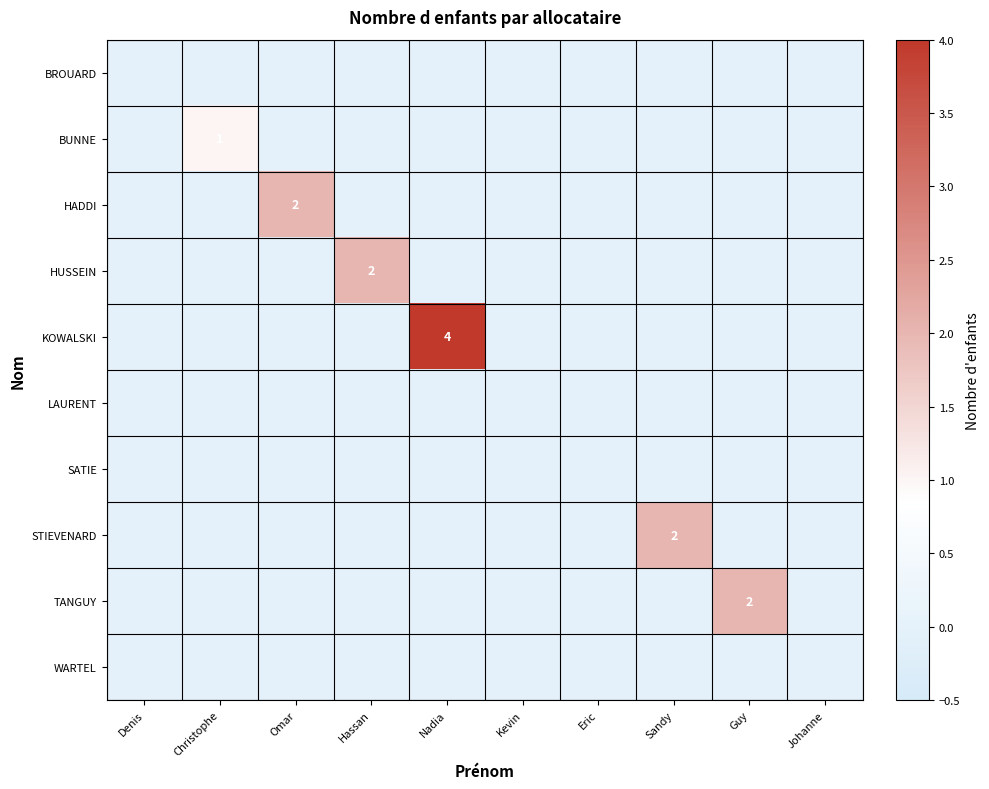

What is the total value across all series at Omar?

2